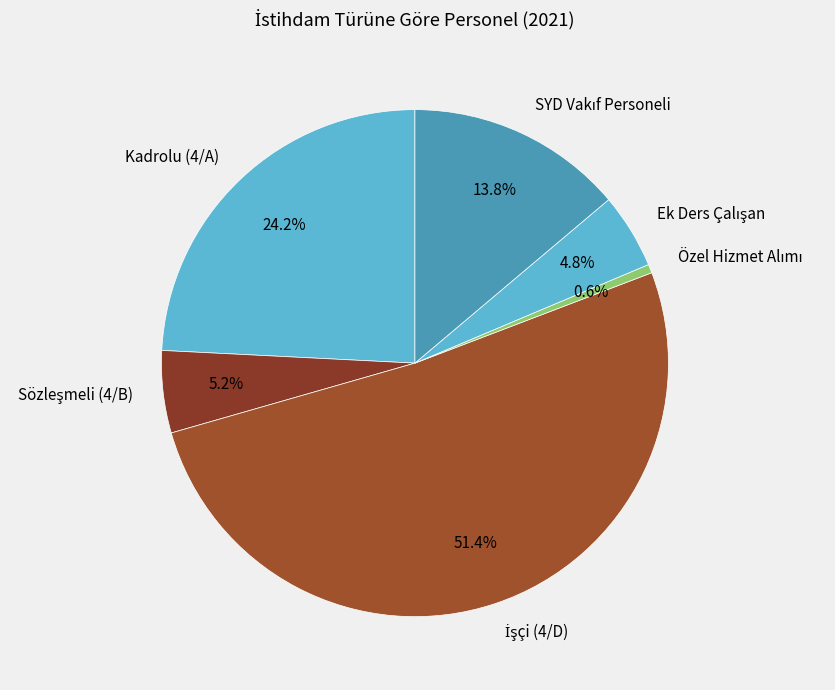

Is Kadrolu (4/A) the majority of the pie?

No